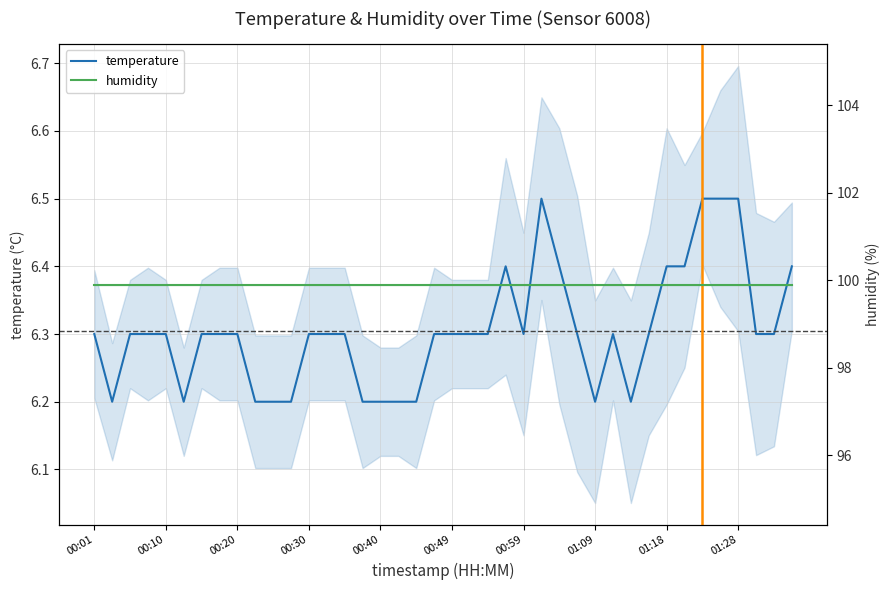

True or false: humidity and temperature cross at least once.

False